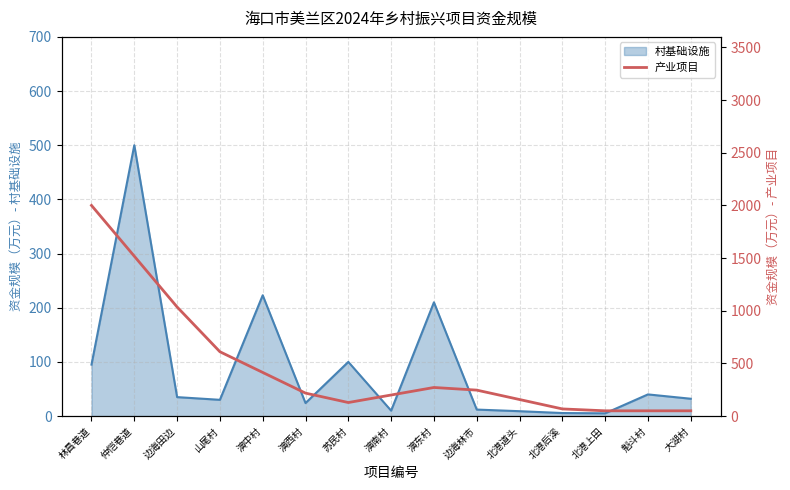

The chart shows a value of 115.5 at 演南村. True or false?

False